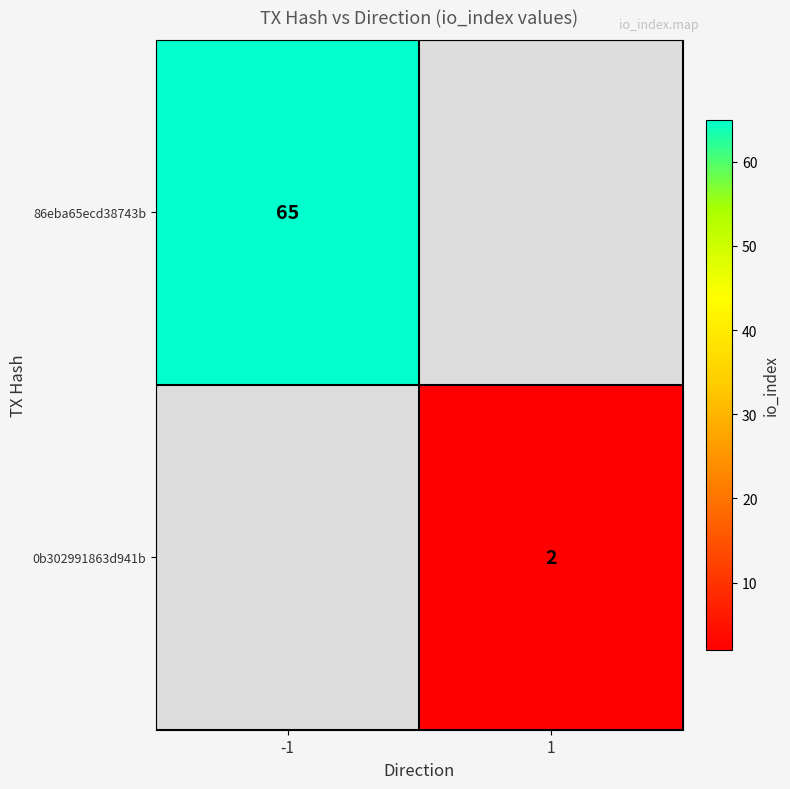

The 86eba65ecd38743b series shows 65 at -1. True or false?

True